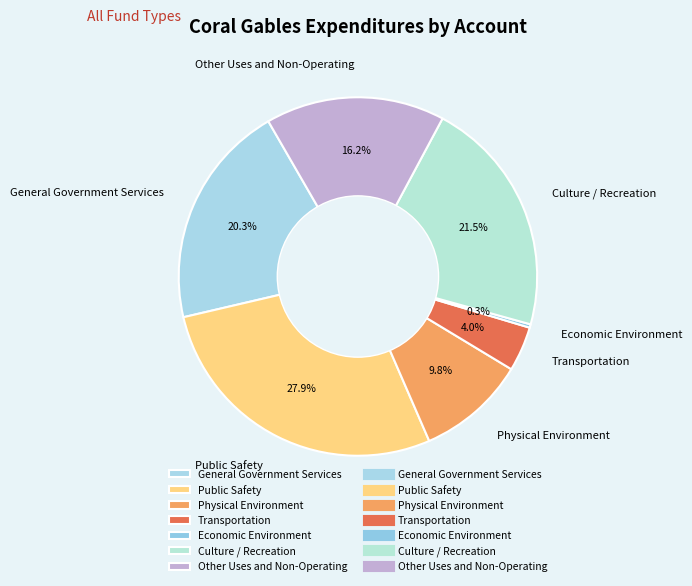

Which has a higher value, Economic Environment or Public Safety?

Public Safety